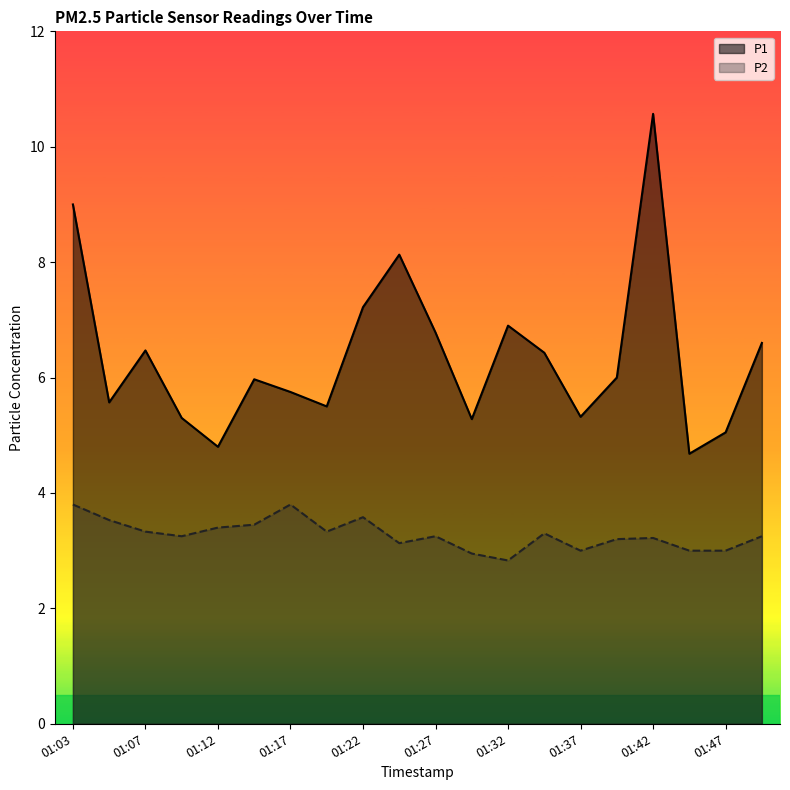

What is the maximum value shown in the chart?

10.6